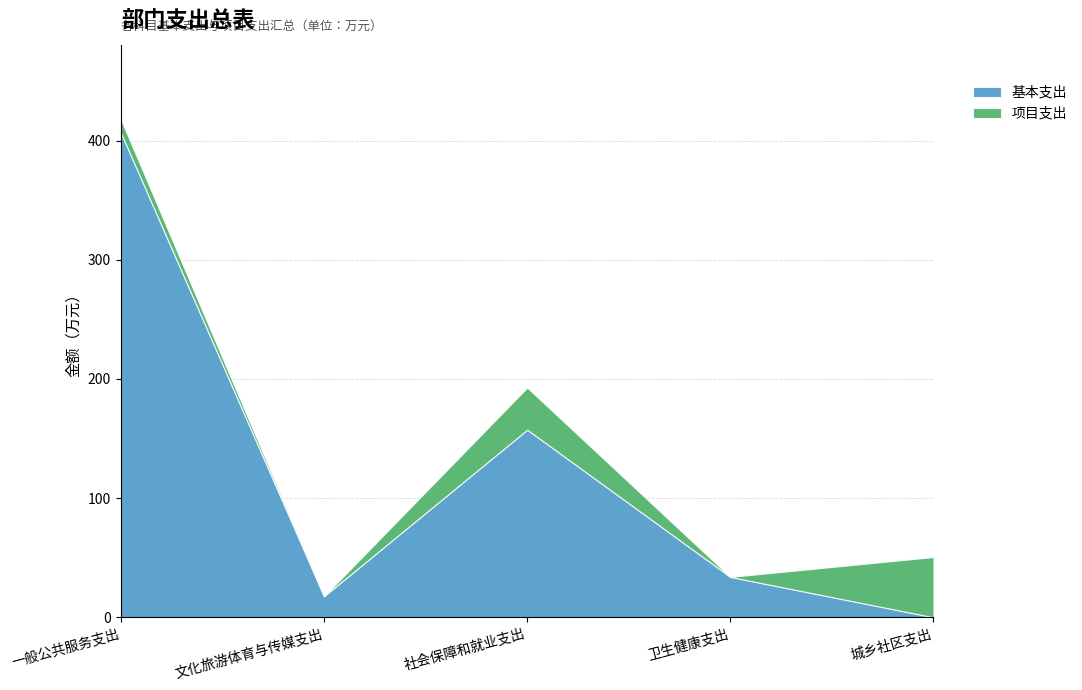

What is the total value across all series at 社会保障和就业支出?

192.8